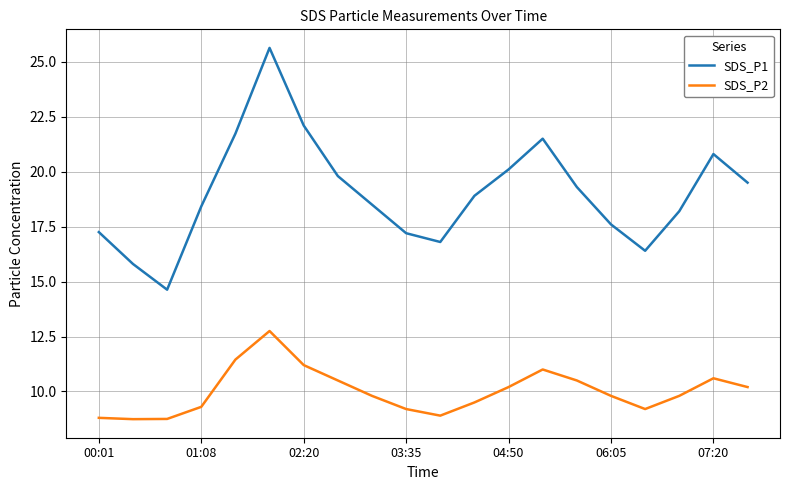

Which series has the largest total across all categories?

SDS_P1